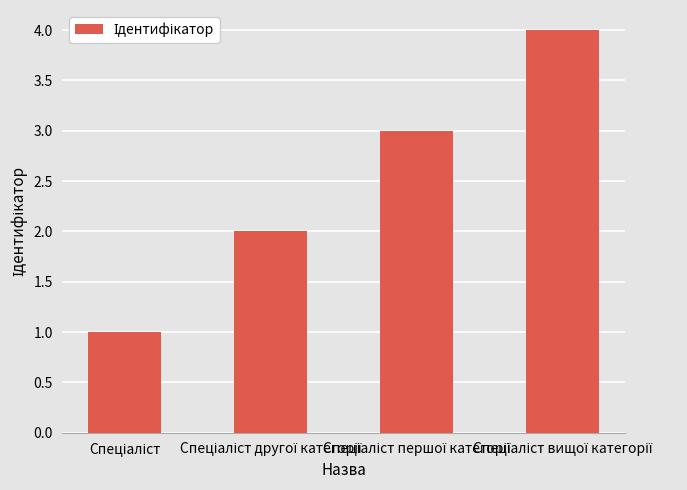

Reading left to right, list all the values displayed in this chart.

1	2	3	4